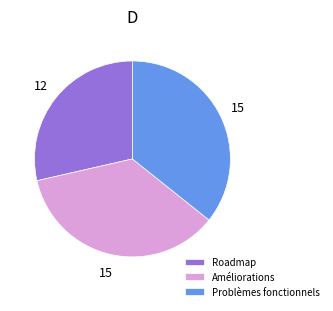

Count the number of slices in the pie.

3